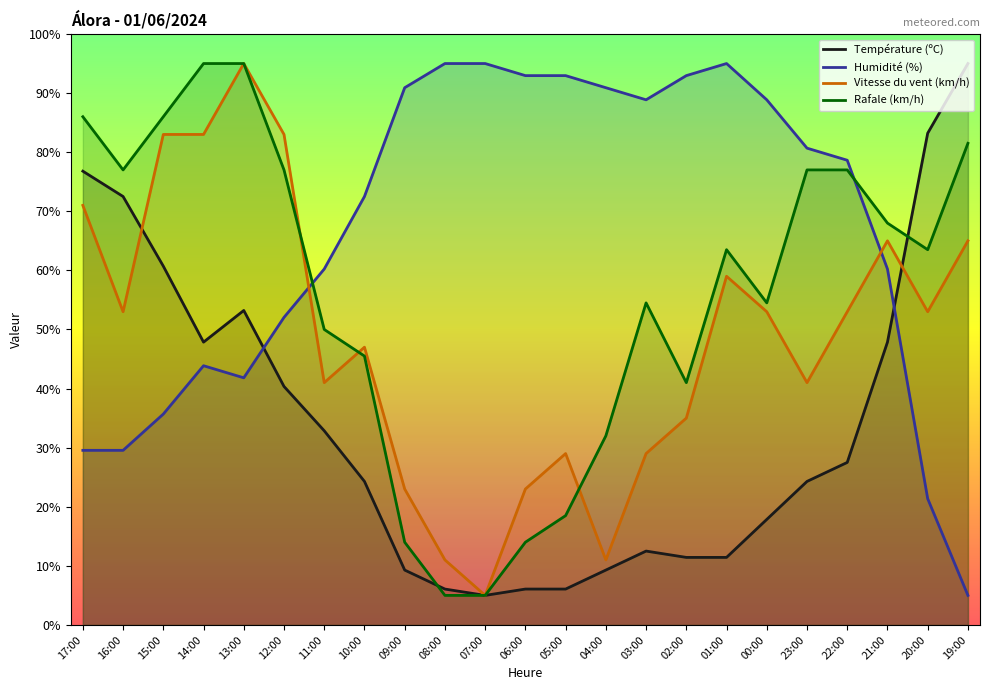

Does the chart display data point markers on the line(s)?

No